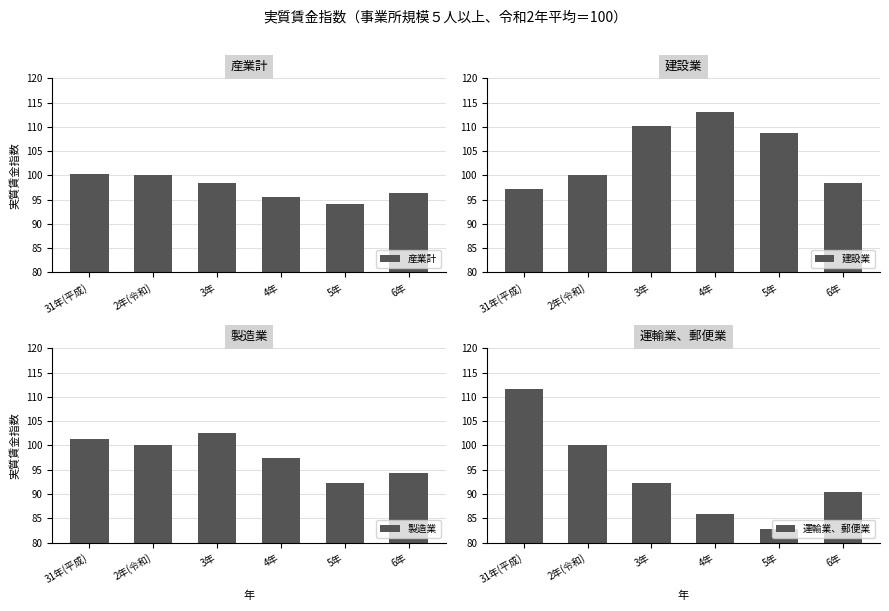

Is it true that 製造業 equals 33.0 at 4年?

False